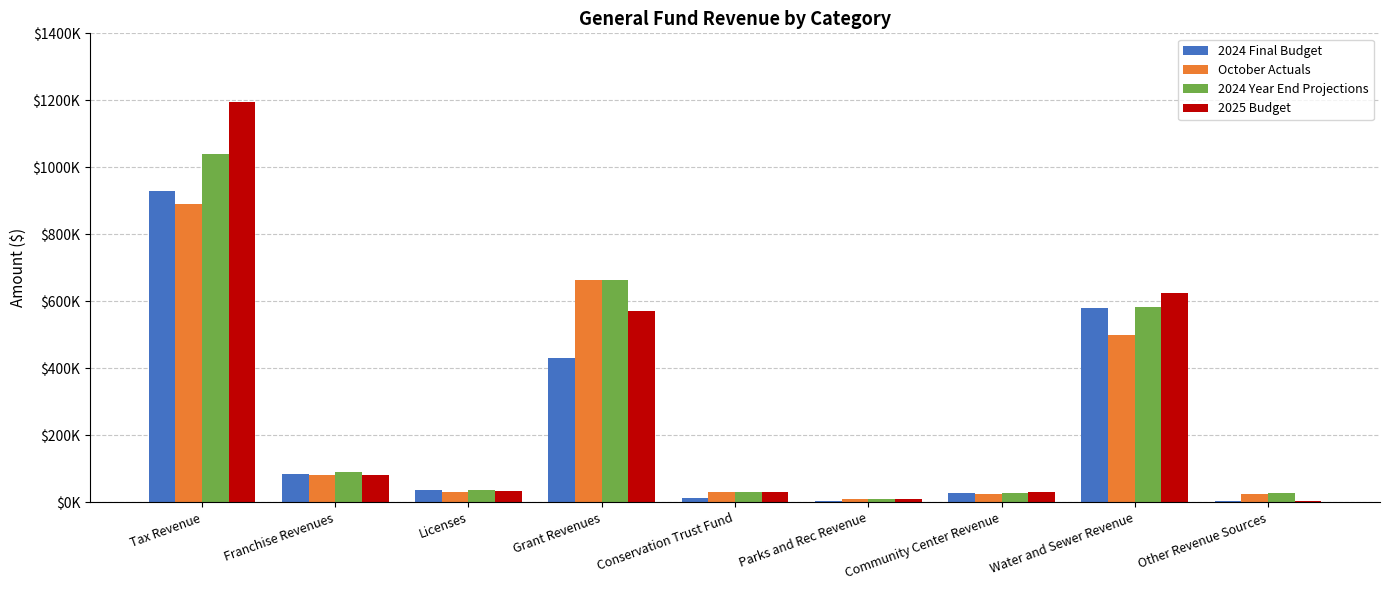

What is the difference between the maximum and minimum values in the 2024 Year End Projections series?

1028603.3